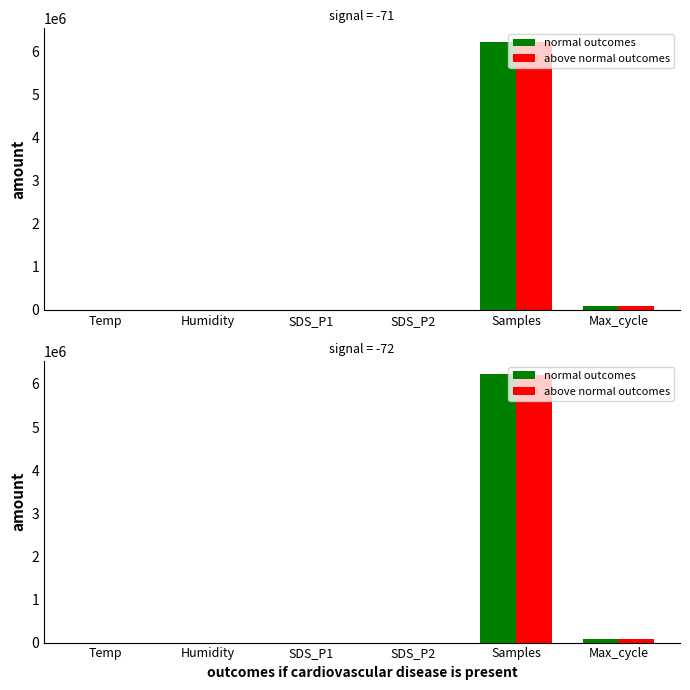

At which category is the sum across all series the highest?

Samples